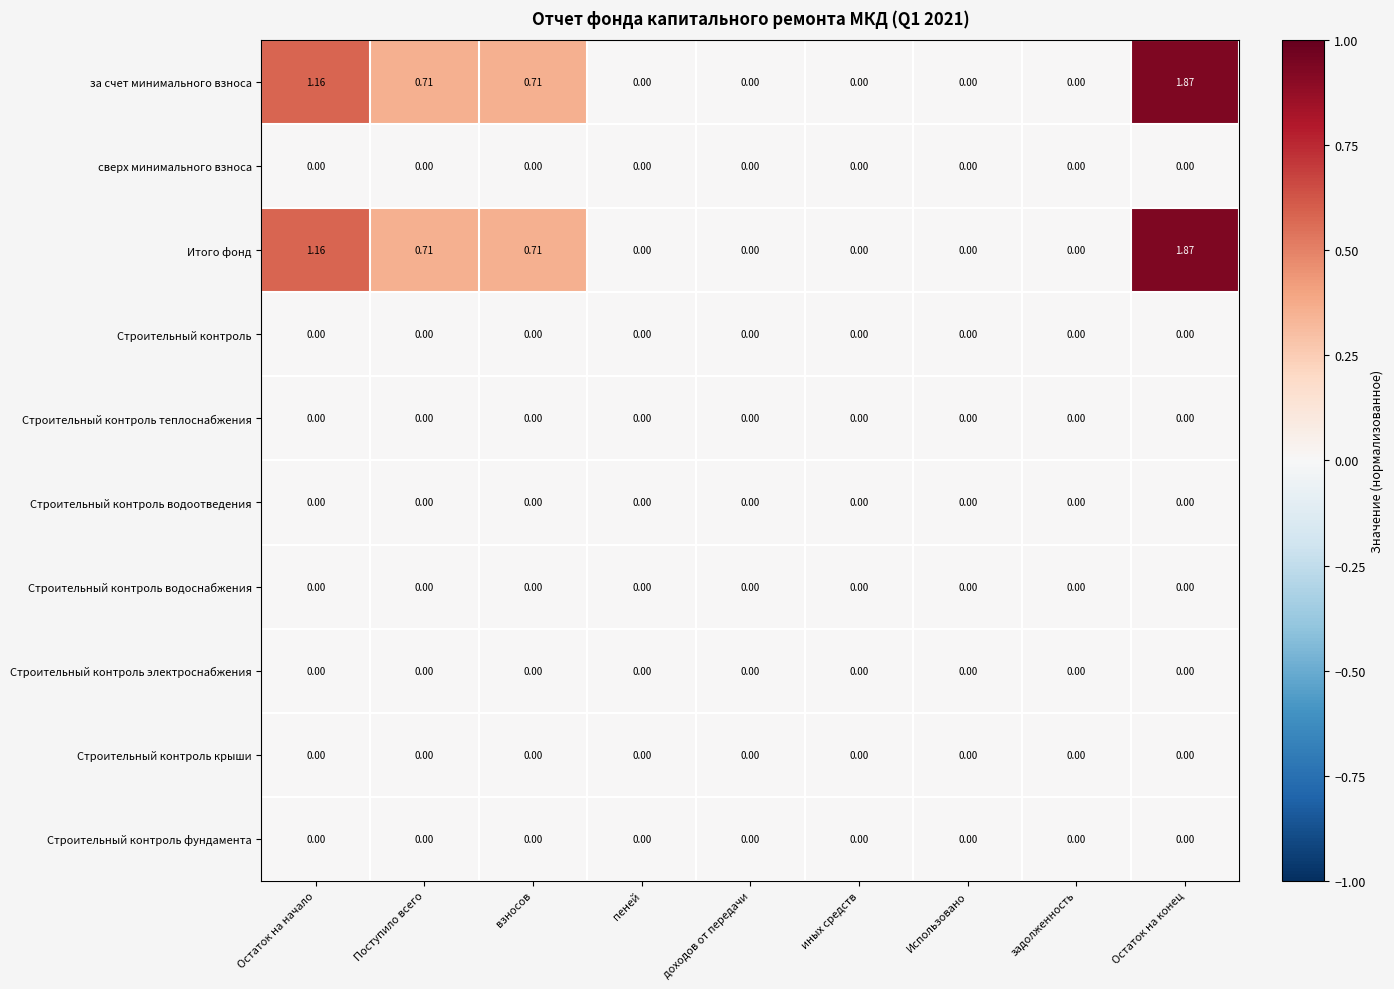

Which category has the highest value across all series?

Остаток на конец